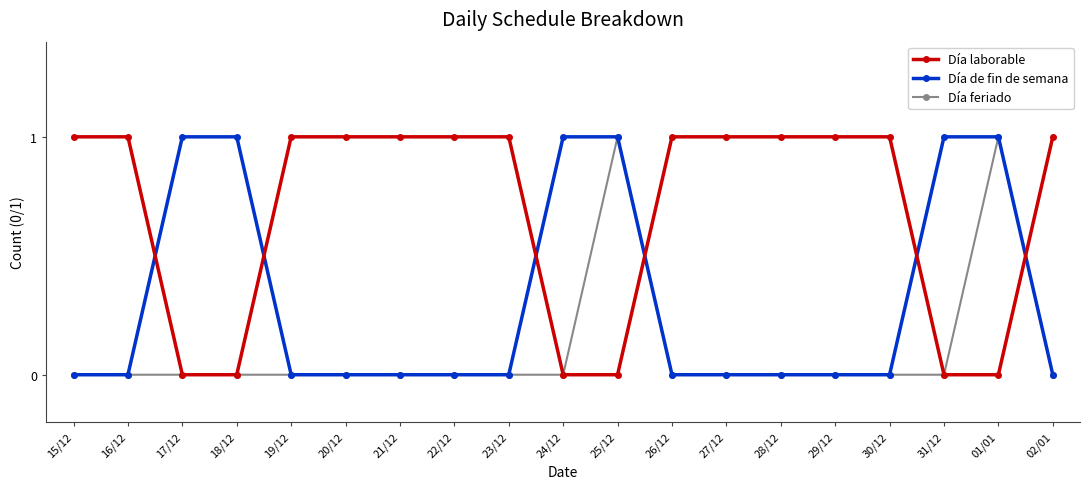

Which series has the largest total across all categories?

Día laborable